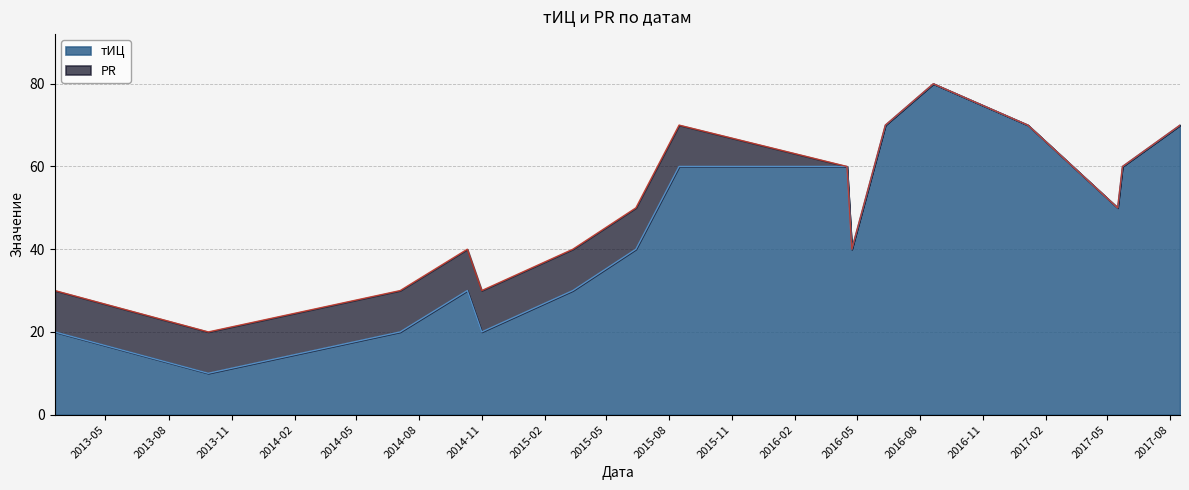

What is the maximum value shown in the chart?

80